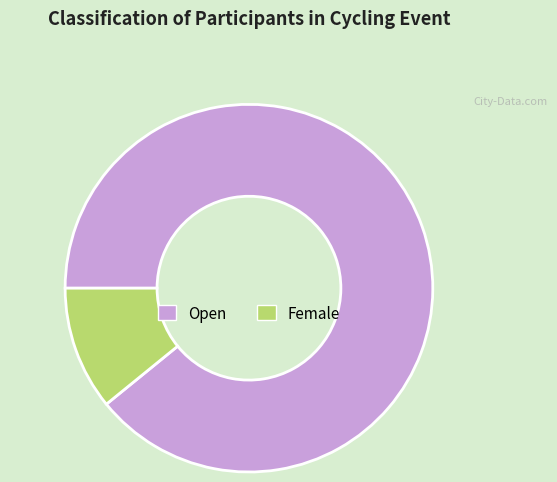

Combined, do Female and Open account for over 50%?

Yes